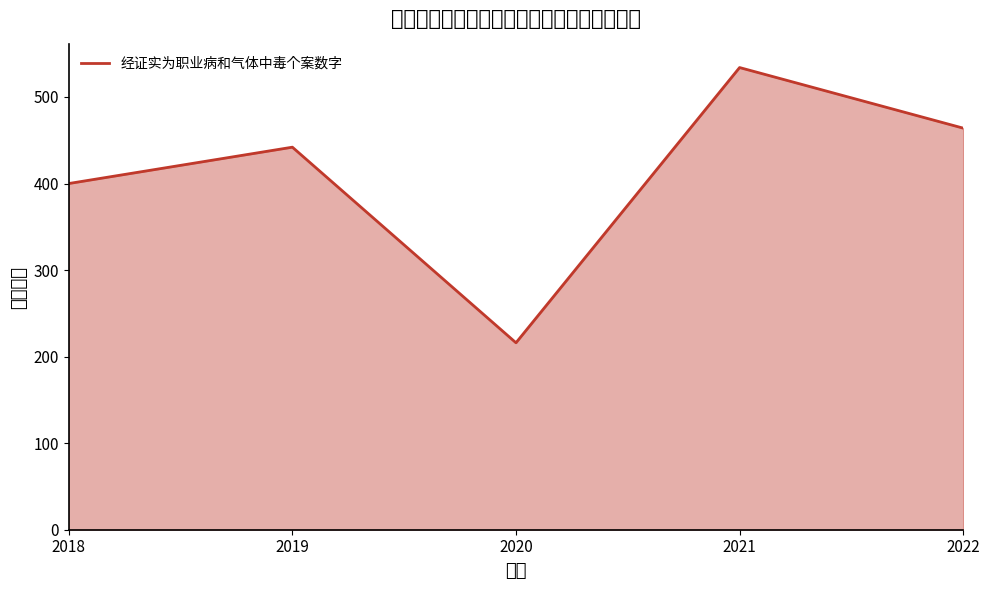

List the labels in order of value, smallest first.

2020, 2018, 2019, 2022, 2021